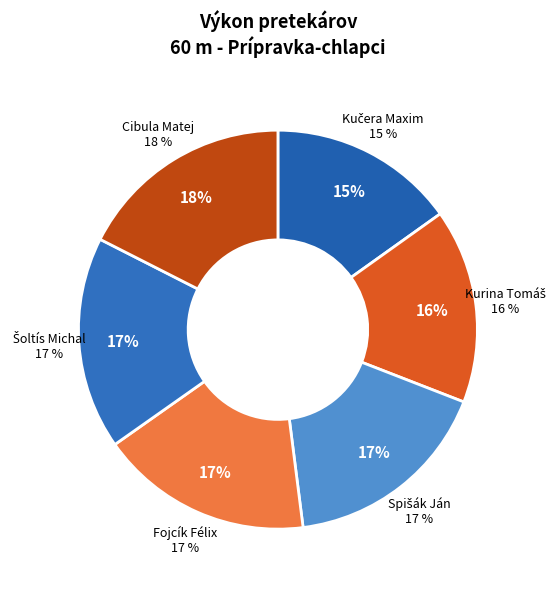

To the nearest percent, what is the average slice percentage?

17%